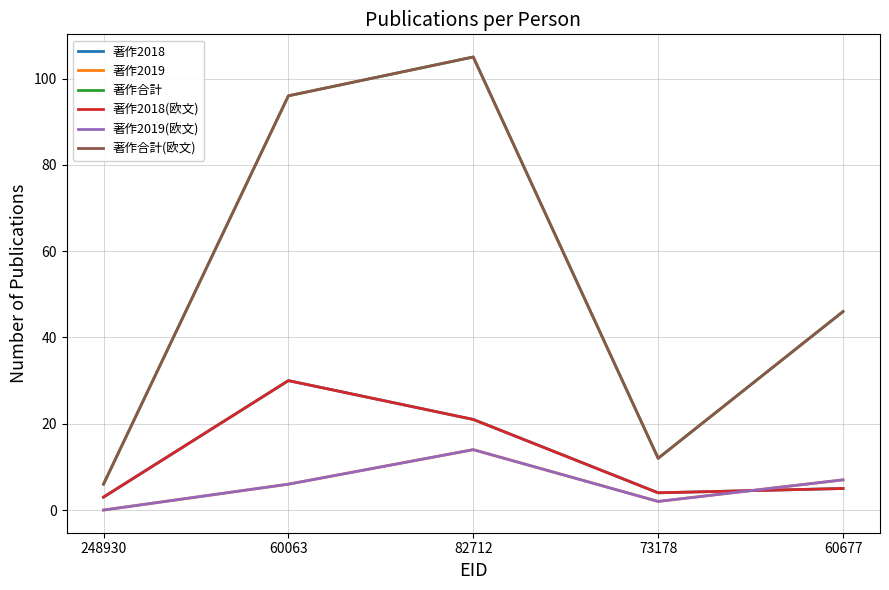

The 著作2019(欧文) series shows 3 at 73178. True or false?

False